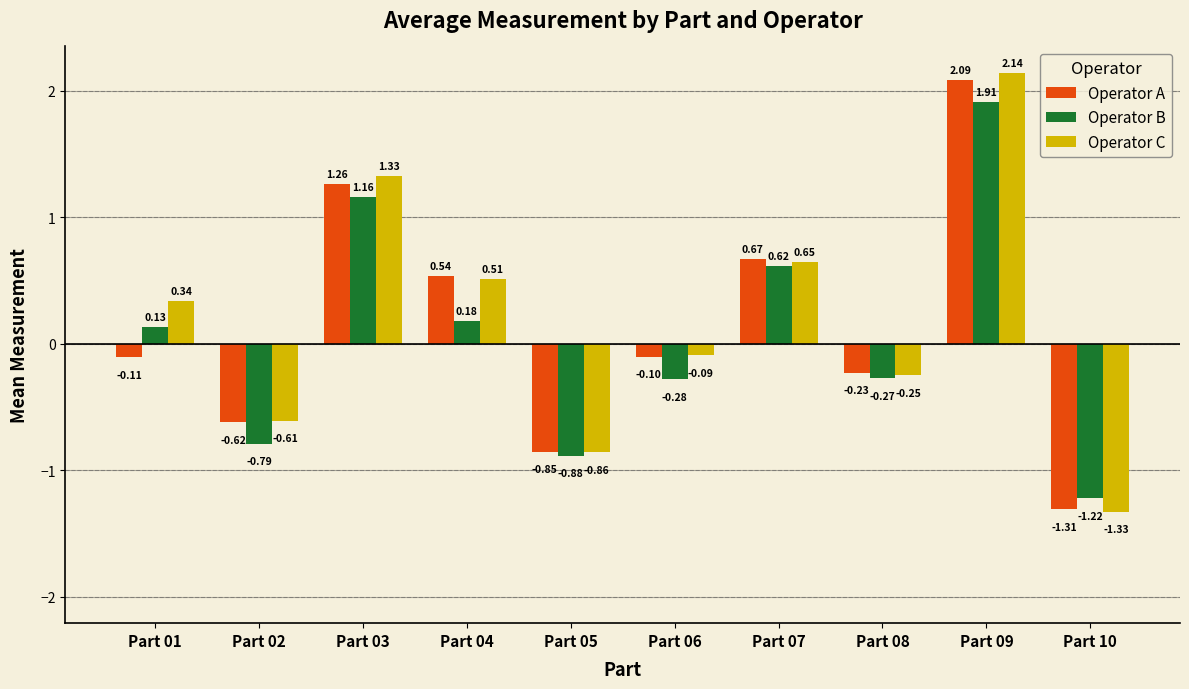

Where is Operator A nearest to the value 0?

Part 06